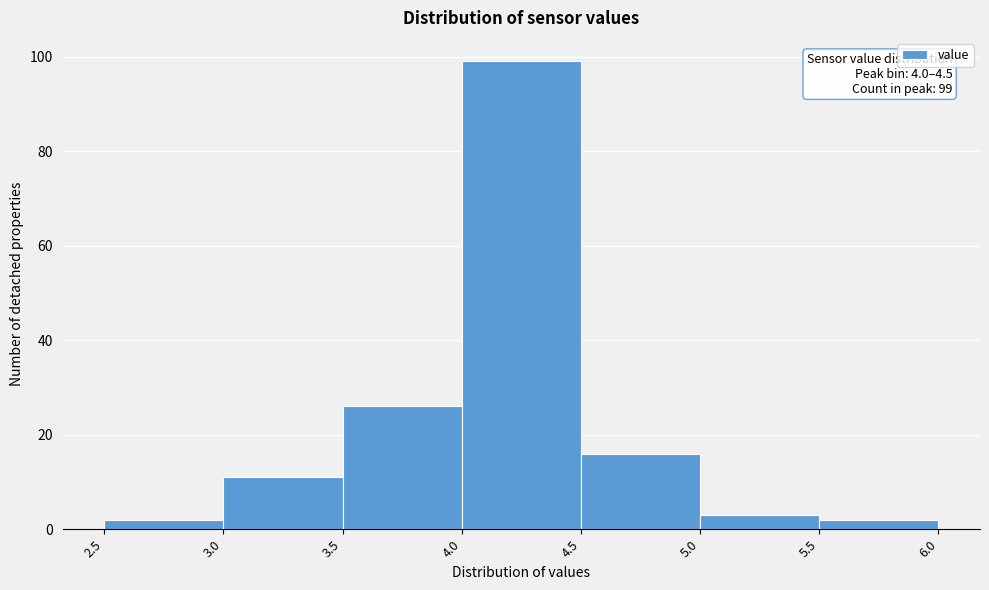

Which range on the x-axis has the tallest bar?

4.0 to 4.5